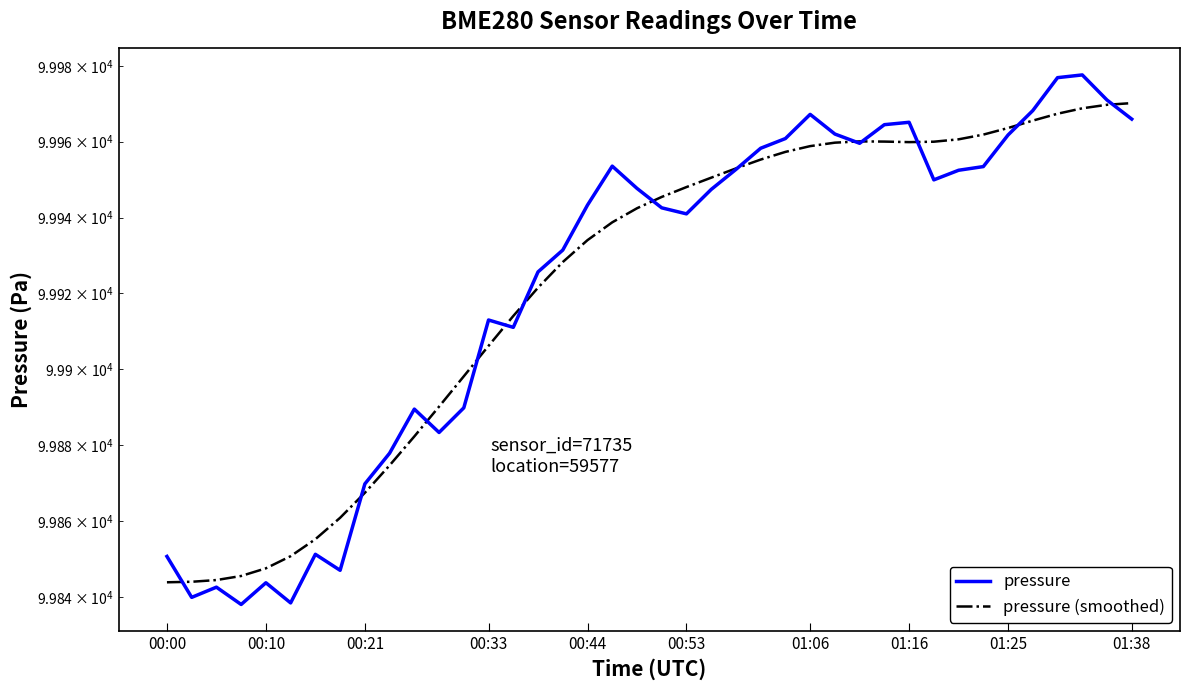

Reading left to right, what are all the values shown in this chart?

pressure: 99850.6	99839.8	99842.5	99838.0	99843.7	99838.4	99851.2	99847.0	99869.8	99877.8	99889.5	99883.3	99889.8	99913.0	99911.0	99925.7	99931.4	99943.3	99953.6	99947.7	99942.6	99941.0	99947.4	99952.7	99958.3	99960.8	99967.2	99962.0	99959.6	99964.5	99965.1	99949.9	99952.5	99953.4	99961.8	99968.2	99976.9	99977.6	99971.0	99966.0
pressure (smoothed): 99843.8	99844.0	99844.4	99845.5	99847.5	99850.7	99855.2	99860.8	99867.4	99874.6	99882.3	99890.1	99898.1	99906.2	99914.0	99921.5	99928.3	99934.0	99938.7	99942.4	99945.4	99948.0	99950.5	99953.0	99955.3	99957.3	99958.8	99959.8	99960.1	99960.0	99959.9	99960.0	99960.6	99961.9	99963.6	99965.6	99967.4	99968.8	99969.7	99970.2